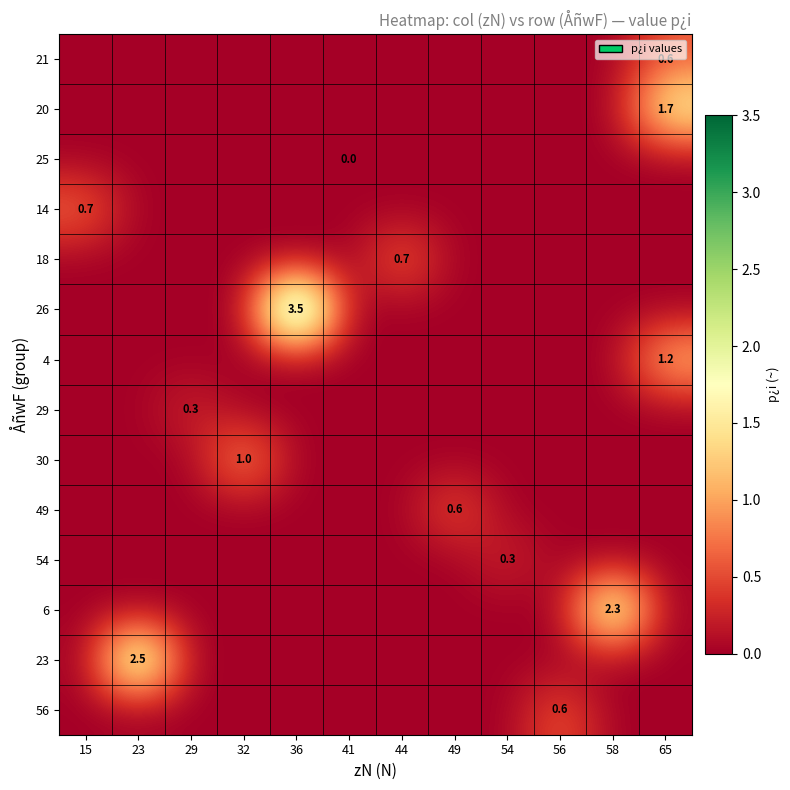

The 6 series shows 1.5 at 58. True or false?

False